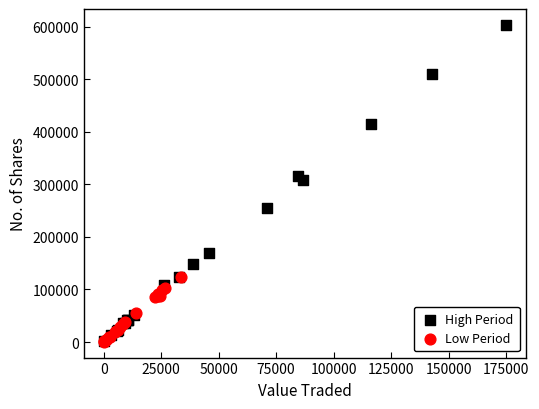

Which series reaches the maximum Y coordinate?

High Period